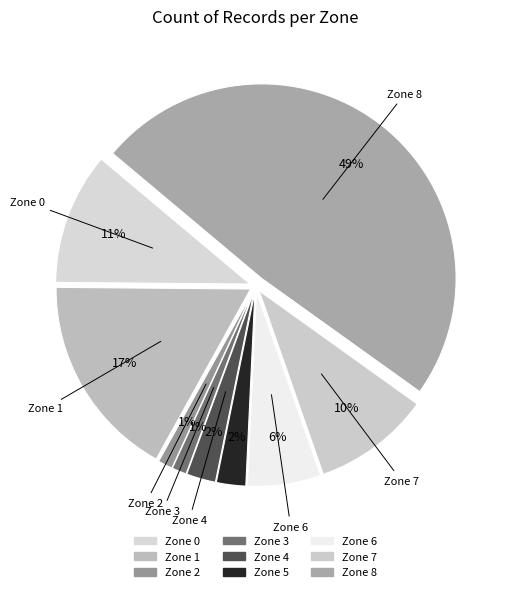

To the nearest percent, what portion does Zone 4 represent?

2%